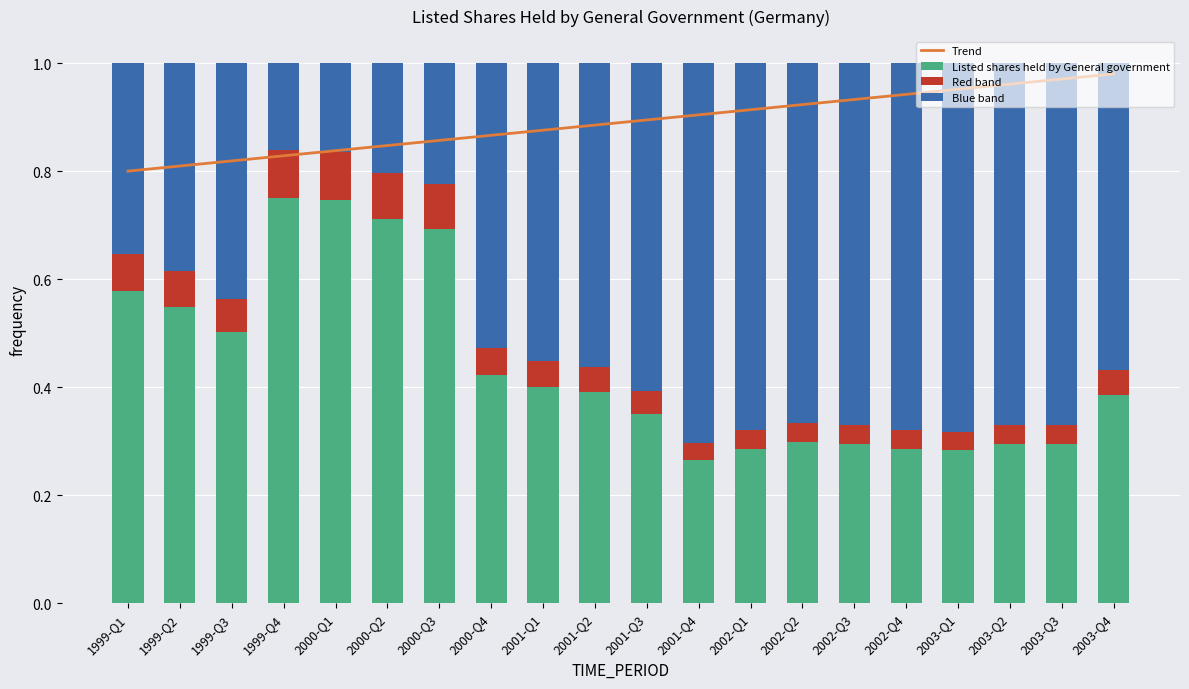

True or false: Red band has a value of 0.0 at 2000-Q1.

False